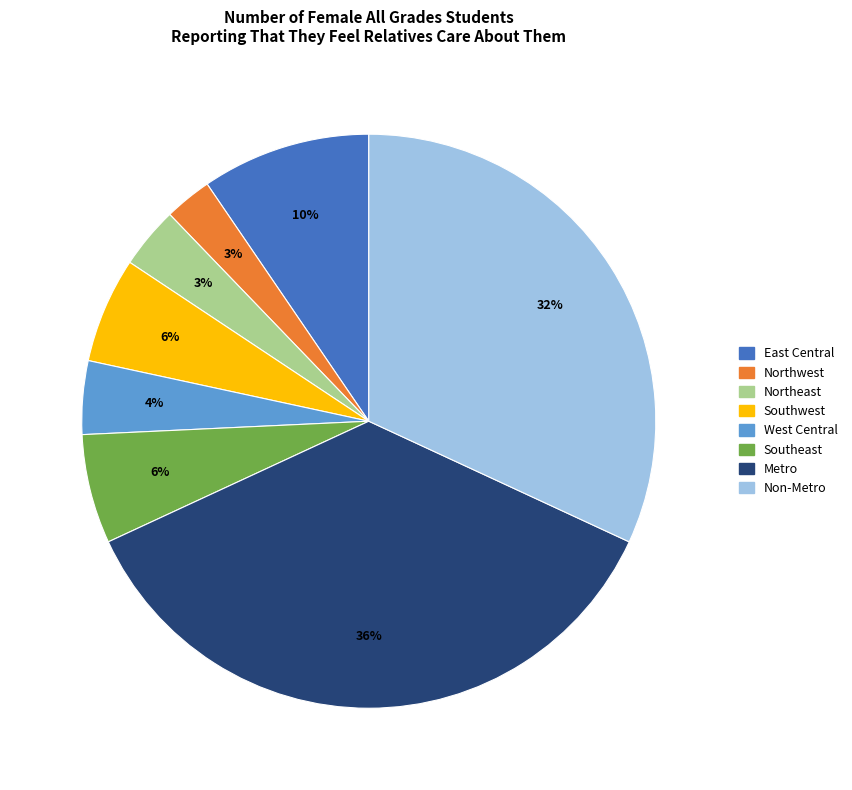

The Non-Metro slice represents 32% of the pie. True or false?

True